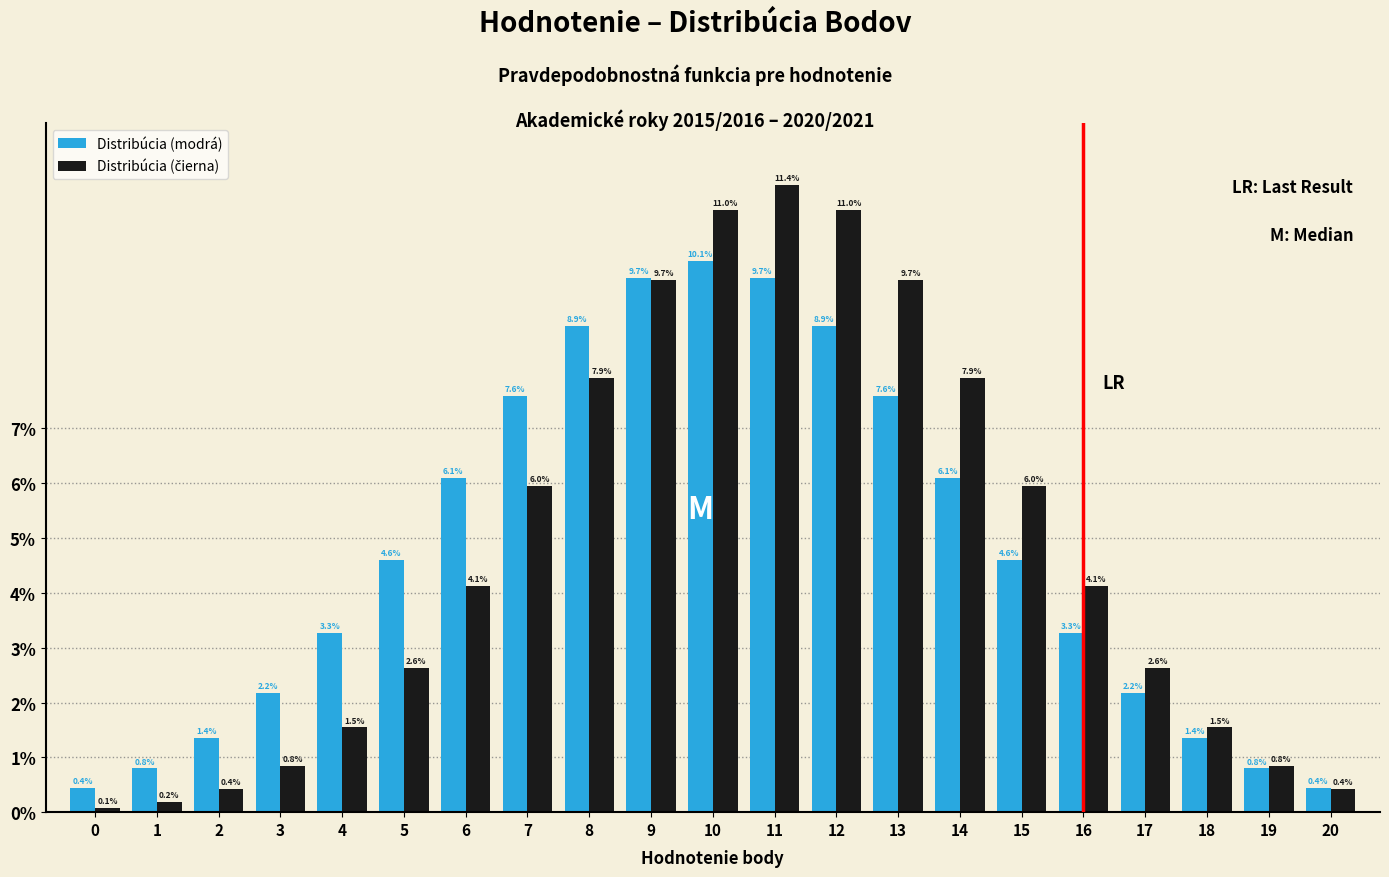

At how many categories does at least one series exceed 0?

21